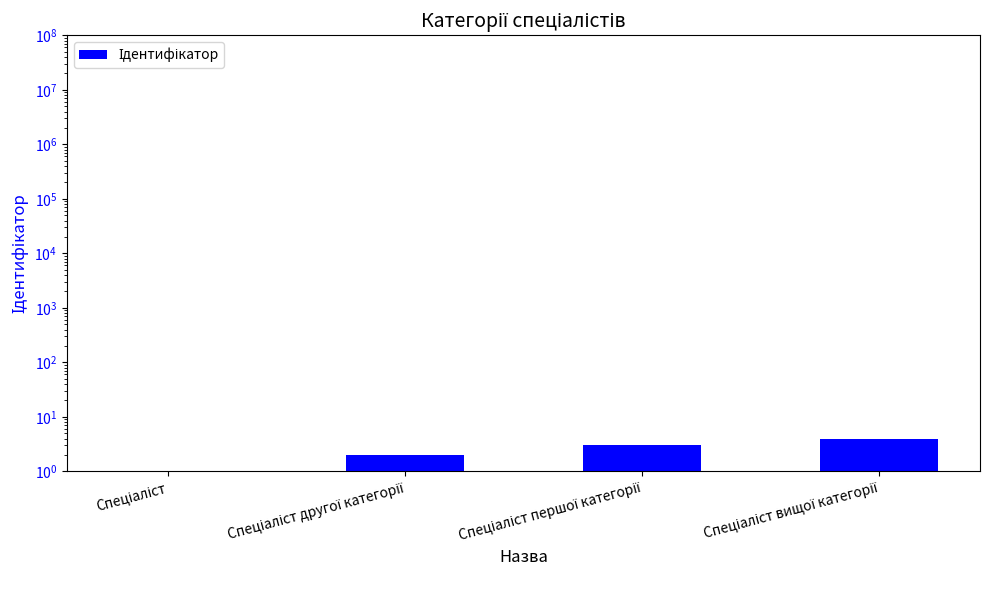

Reading left to right, extract all data points from this chart.

Спеціаліст=1	Спеціаліст другої категорії=2	Спеціаліст першої категорії=3	Спеціаліст вищої категорії=4